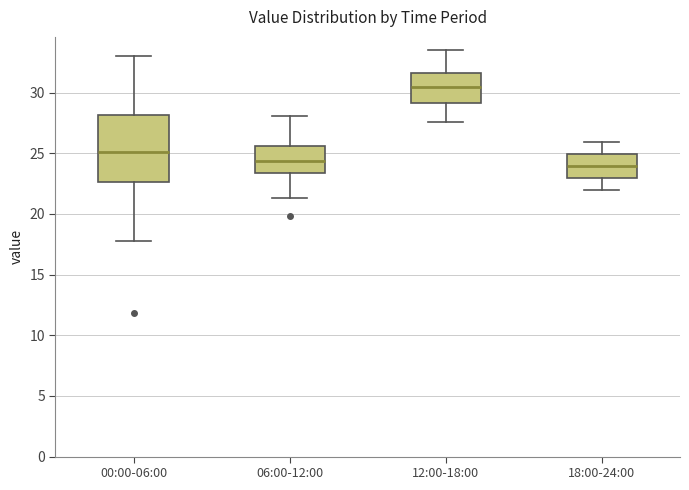

Comparing the boxes themselves (not the whiskers), which one is the tallest?

00:00-06:00